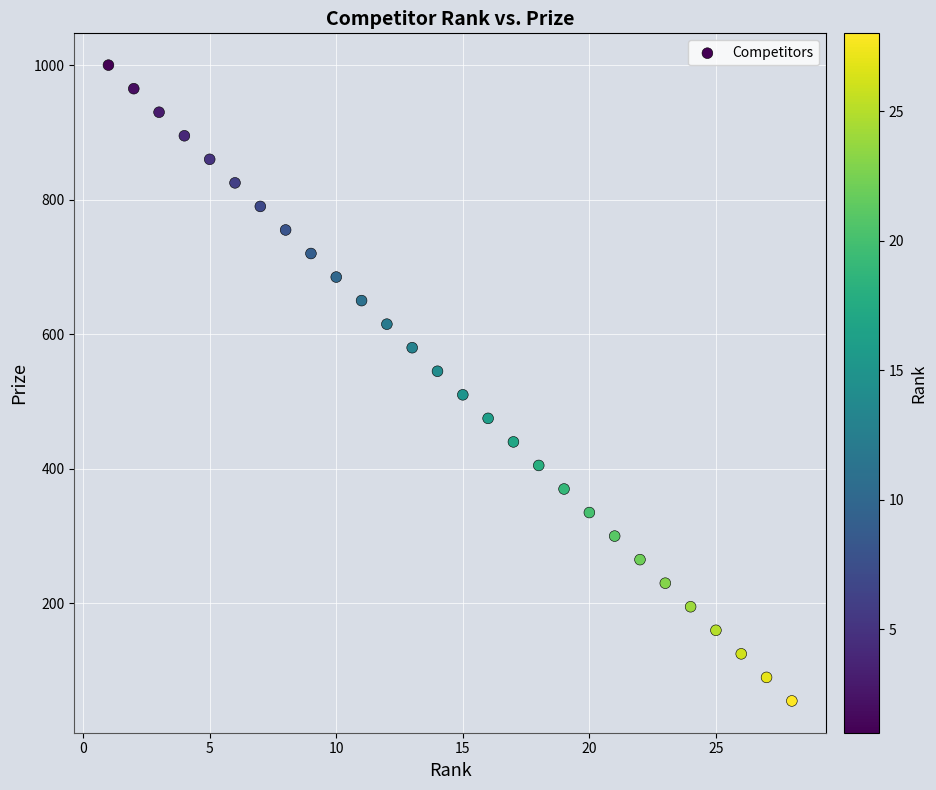

What is the range of Y values (max minus min)?

945